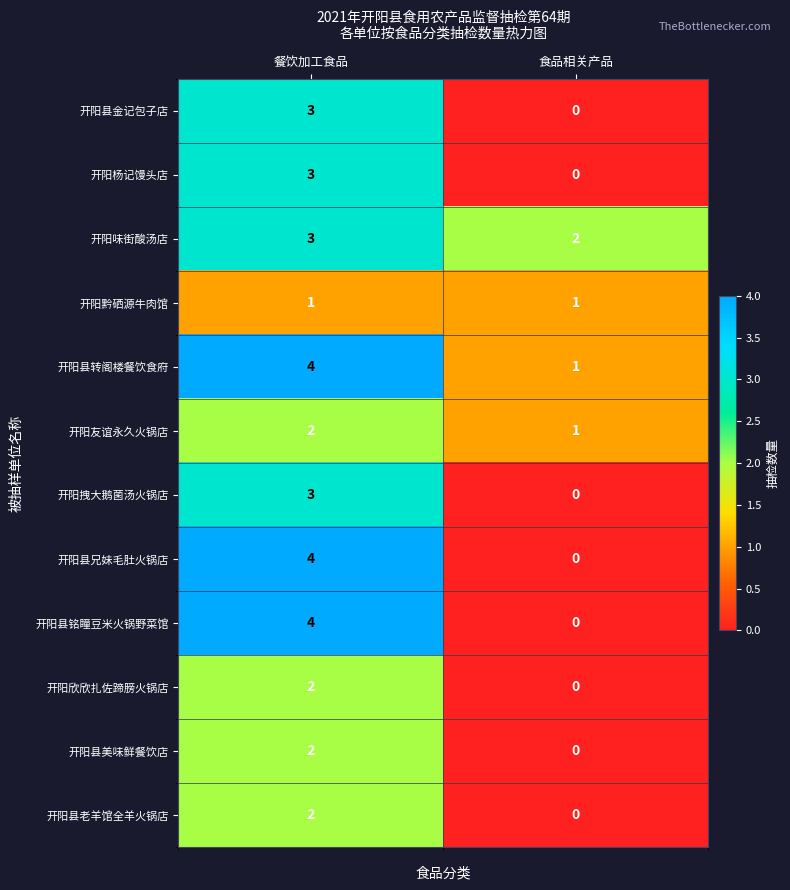

The value of 开阳味街酸汤店 at 餐饮加工食品 is 3. True or false?

True